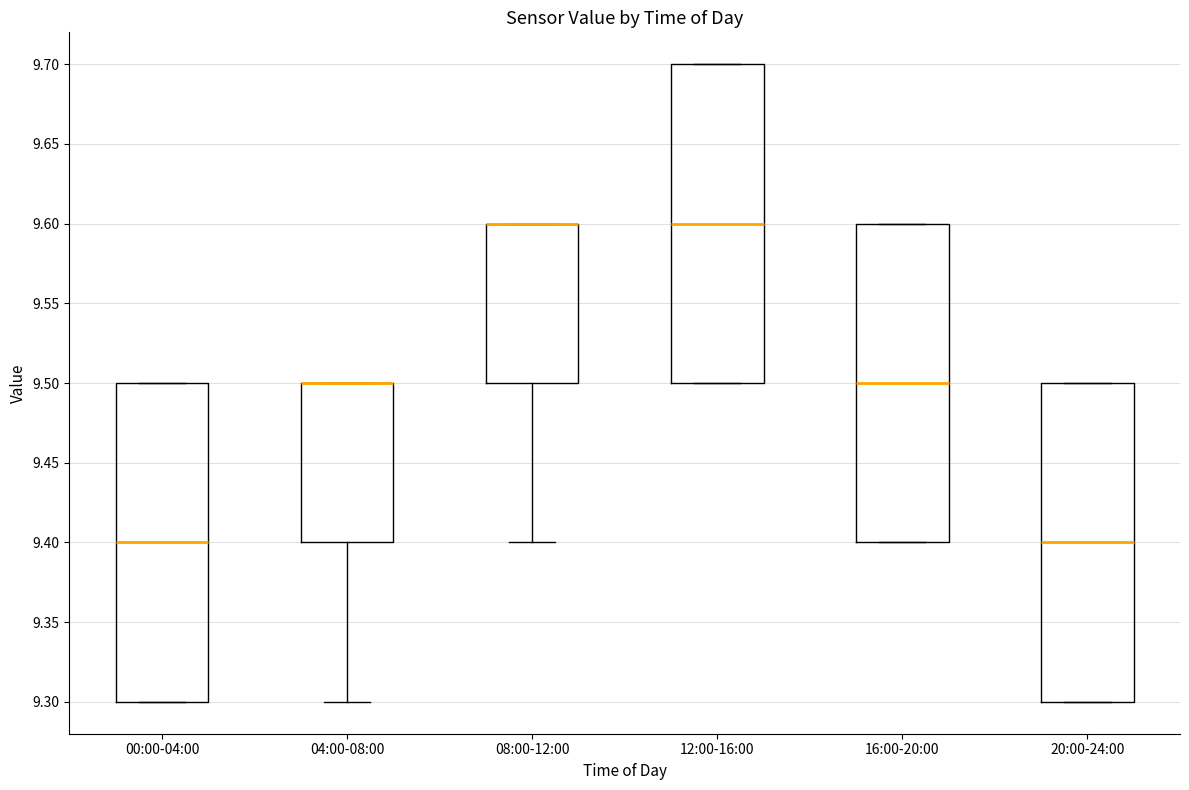

Reading left to right, transcribe this box plot: for each box, give where its median line is, the range the box spans, and where its two whiskers end, as read against the y-axis. The values are not printed on the chart, so give them approximately, as read against the axis.

00:00-04:00: median 9.4, box 9.3 to 9.5, whiskers 9.3 to 9.5
04:00-08:00: median 9.5 (drawn on the box's upper edge), box 9.4 to 9.5, whiskers 9.3 to 9.5
08:00-12:00: median 9.6 (drawn on the box's upper edge), box 9.5 to 9.6, whiskers 9.4 to 9.6
12:00-16:00: median 9.6, box 9.5 to 9.7, whiskers 9.5 to 9.7
16:00-20:00: median 9.5, box 9.4 to 9.6, whiskers 9.4 to 9.6
20:00-24:00: median 9.4, box 9.3 to 9.5, whiskers 9.3 to 9.5